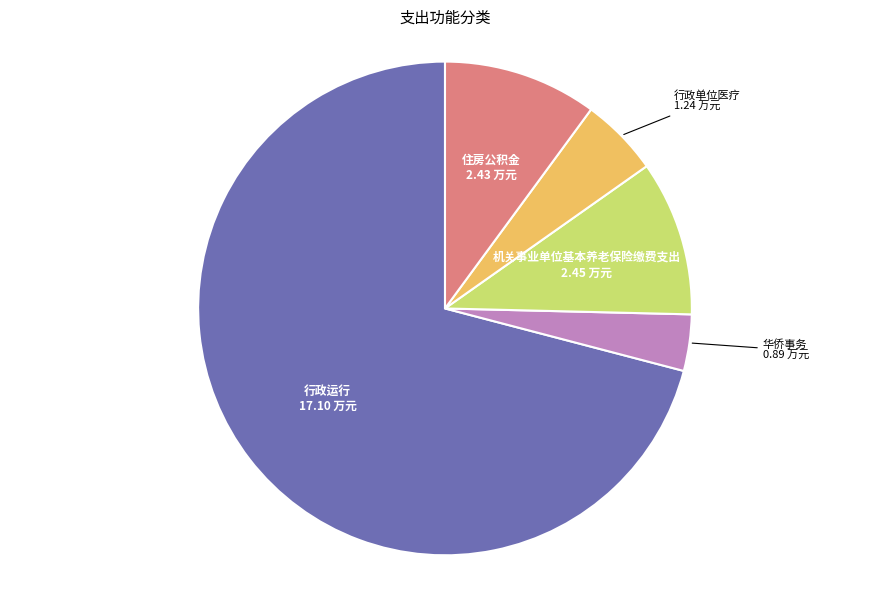

Which slice represents more than half of the pie?

行政运行